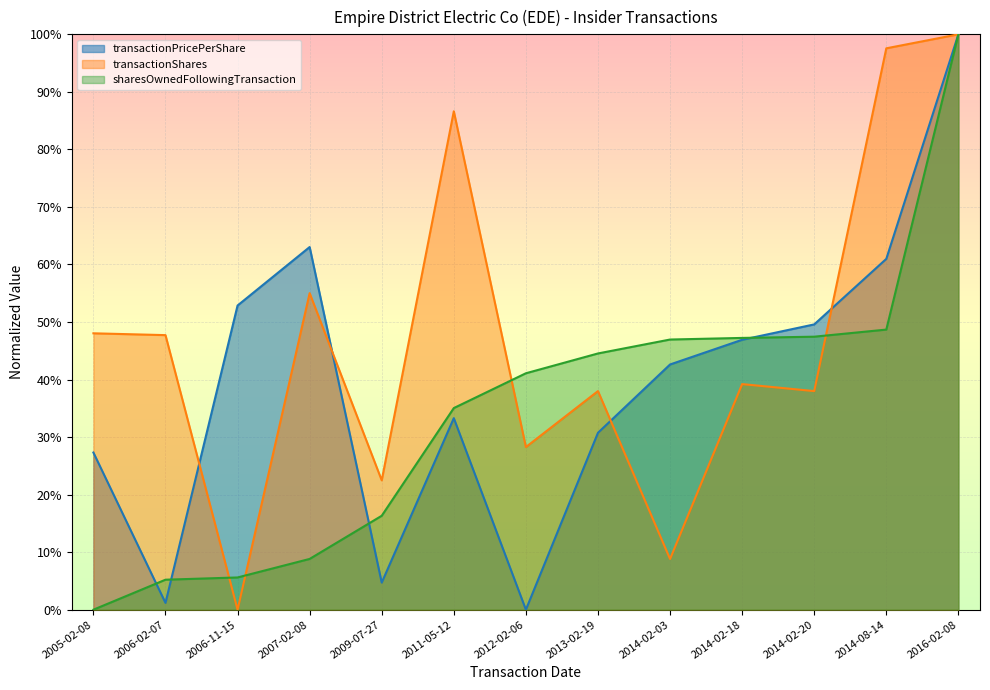

What is the value of the transactionShares point at the 12th from the left?

1.0